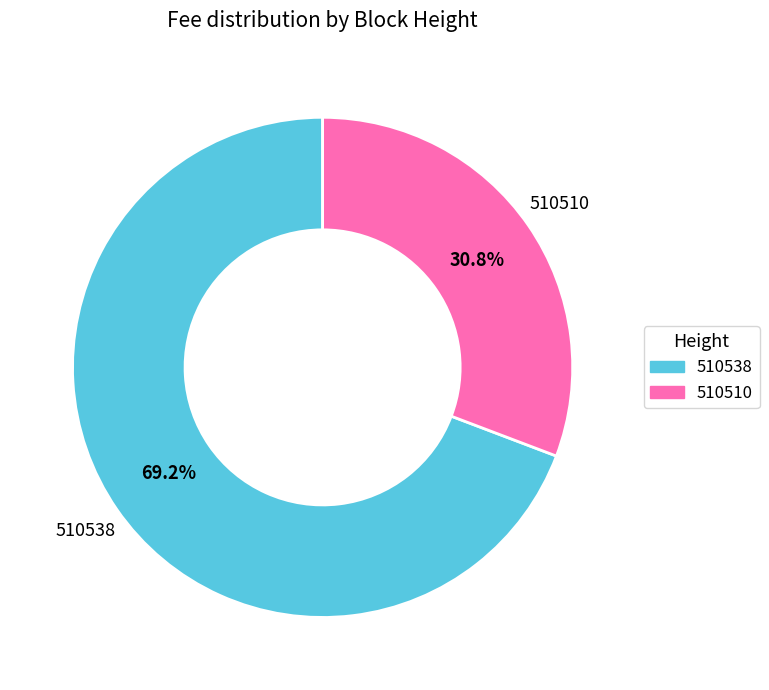

Is it true that 510510 is 31% of the pie?

True